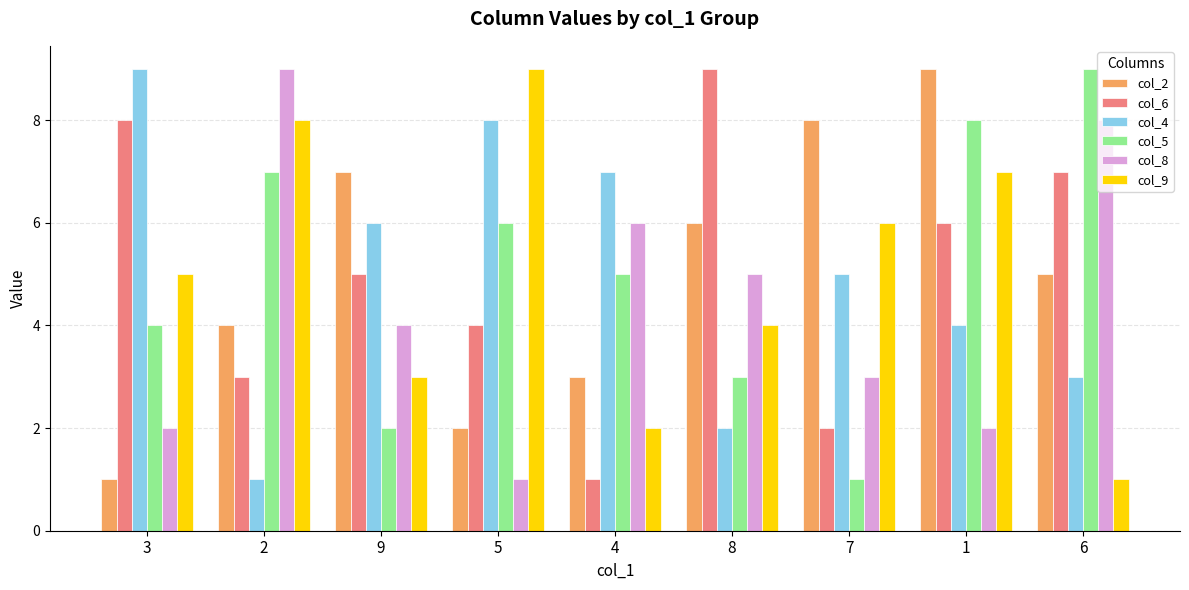

What is the maximum value shown in the chart?

9